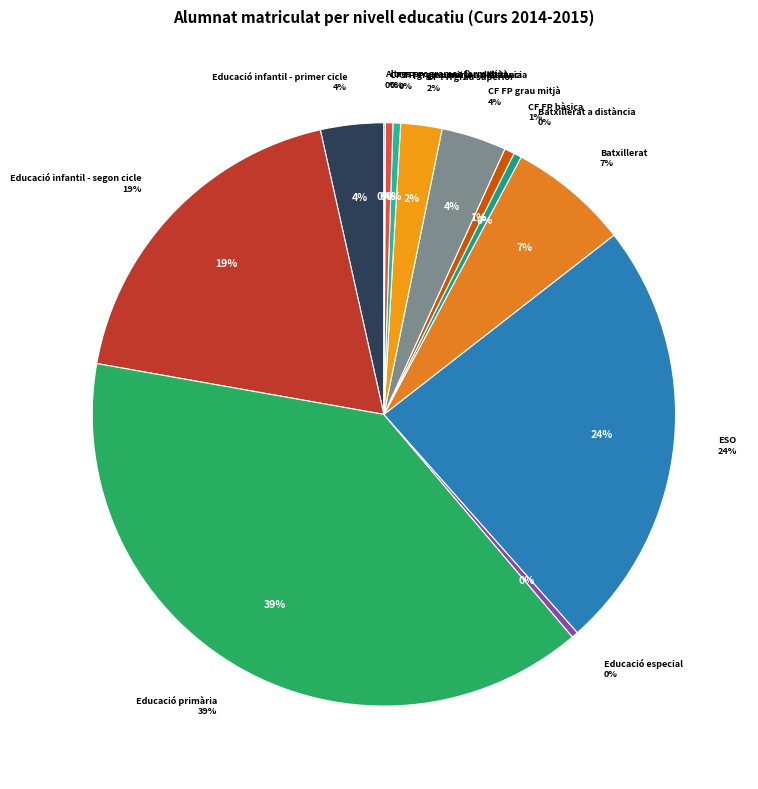

To the nearest percent, what is the combined percentage of Educació primària and Altres programes formatius?

39%